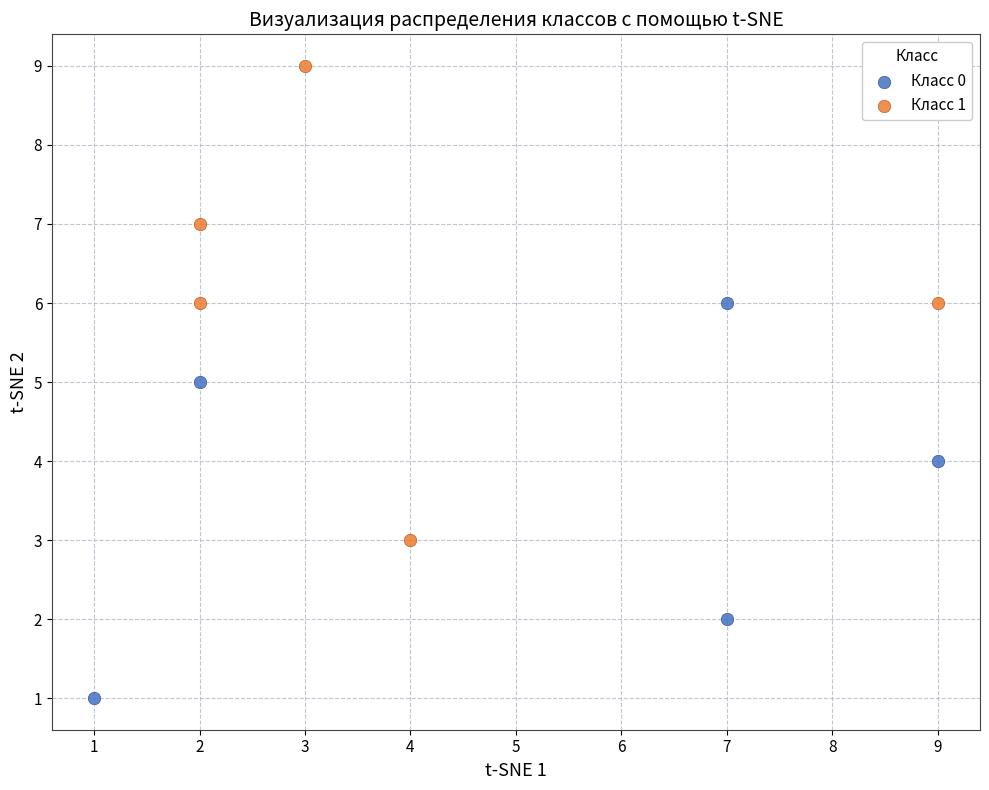

Which series reaches the maximum Y coordinate?

Класс 1